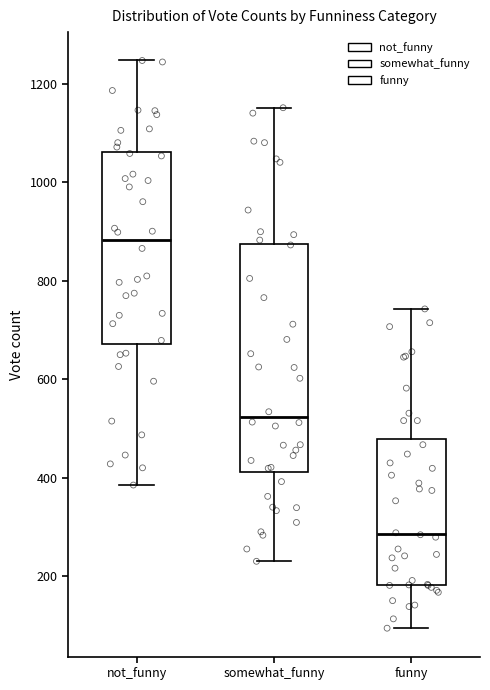

Reading left to right, read every box against the y-axis: the position of its median line, the range the box covers, and the ends of its whiskers. The values are not printed on the chart, so give them approximately, as read against the axis.

not_funny: median 880, box 680 to 1060, whiskers 380 to 1240
somewhat_funny: median 520, box 420 to 880, whiskers 240 to 1160
funny: median 280, box 180 to 480, whiskers 100 to 740